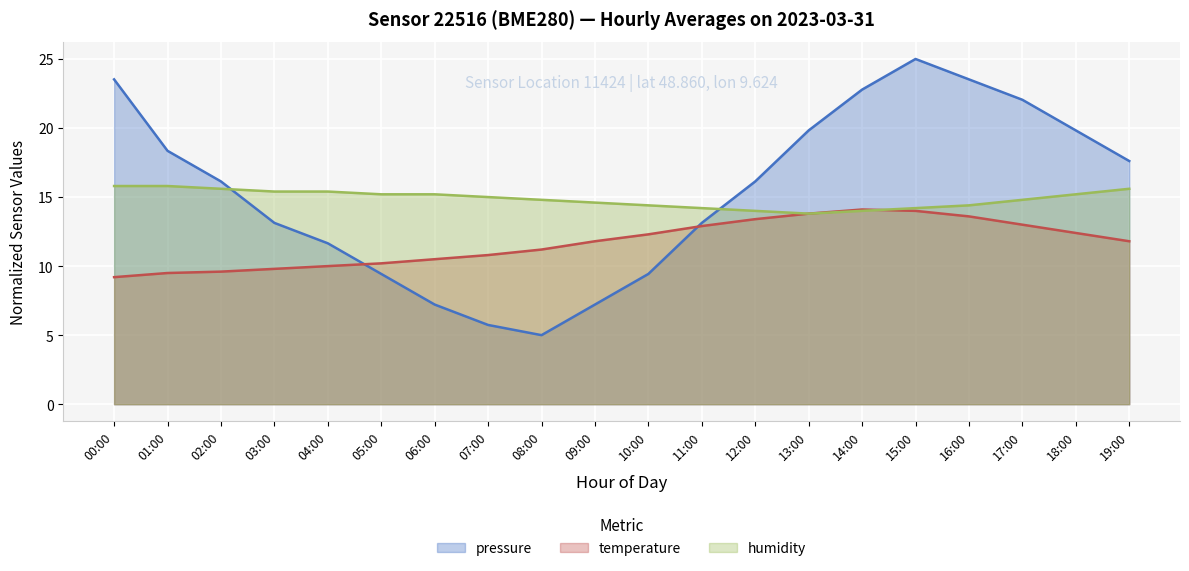

Between 04:00 and 13:00, which is larger?

13:00